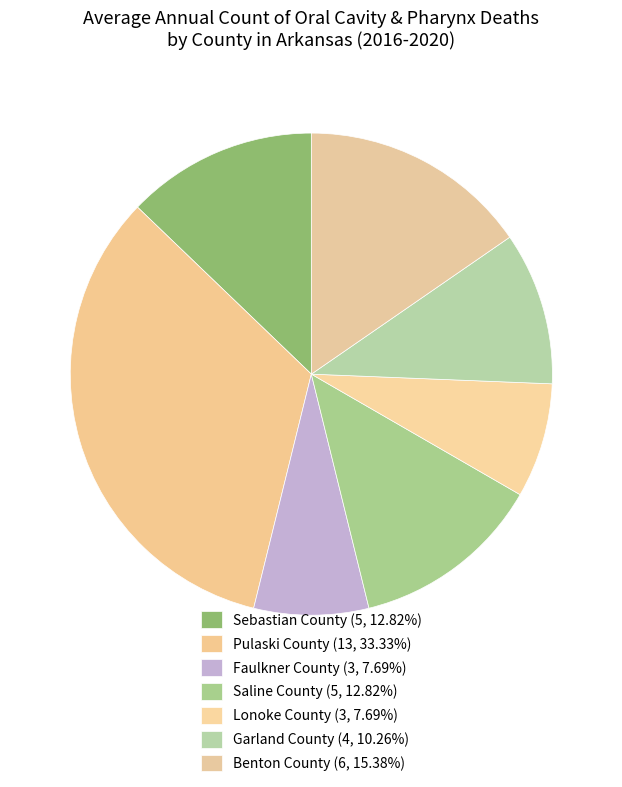

Is it true that Pulaski County is 41% of the pie?

False